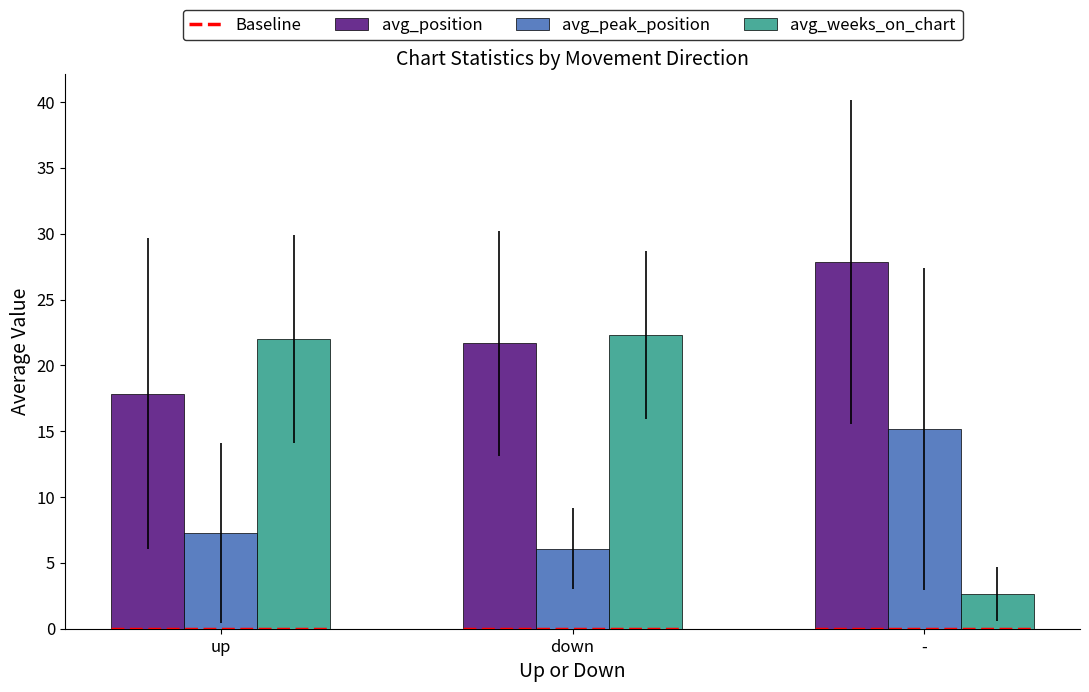

True or false: avg_position has a value of 44.7 at -.

False